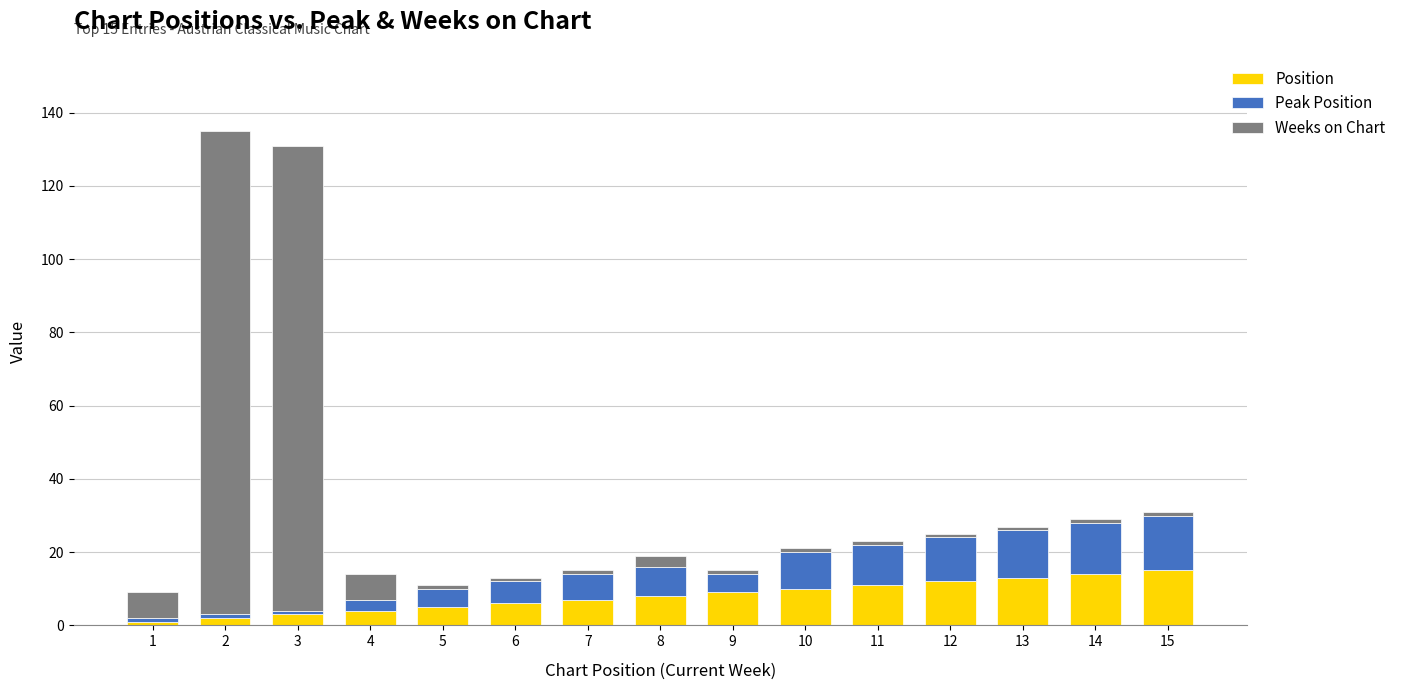

The Position series shows 4 at 4. True or false?

True